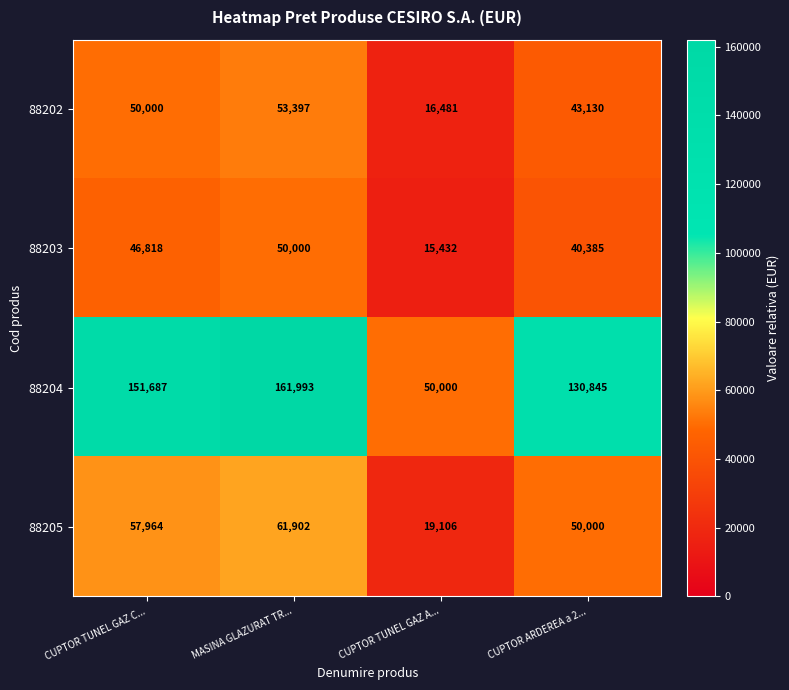

What is the sum of the 88205 values at CUPTOR TUNEL GAZ A... and CUPTOR ARDEREA a 2...?

69106